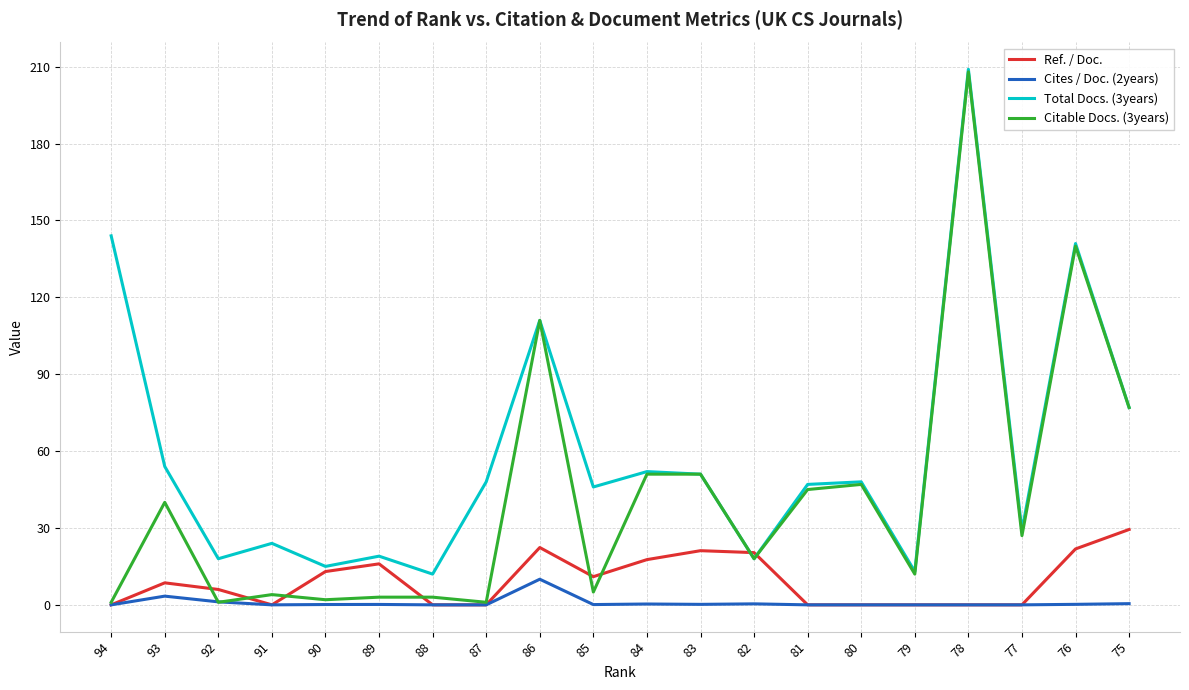

How many values in the Ref. / Doc. series exceed 8?

10